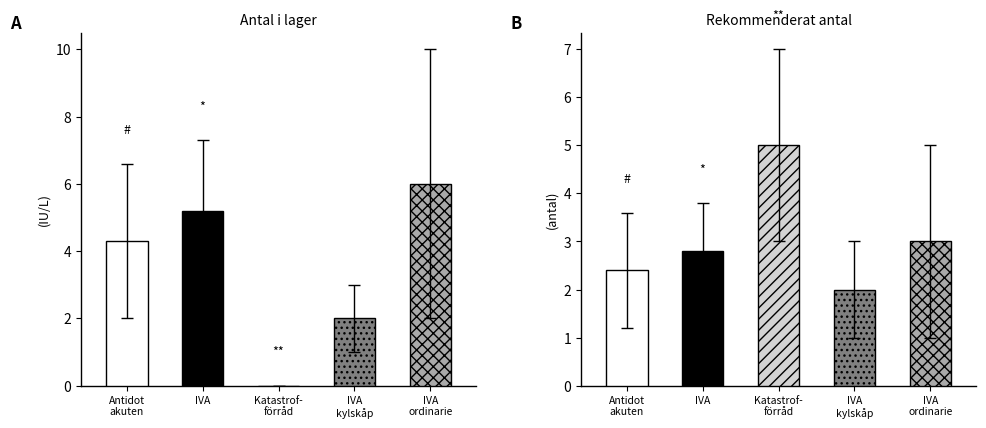

What is the label of the 2nd bar from the left?

IVA